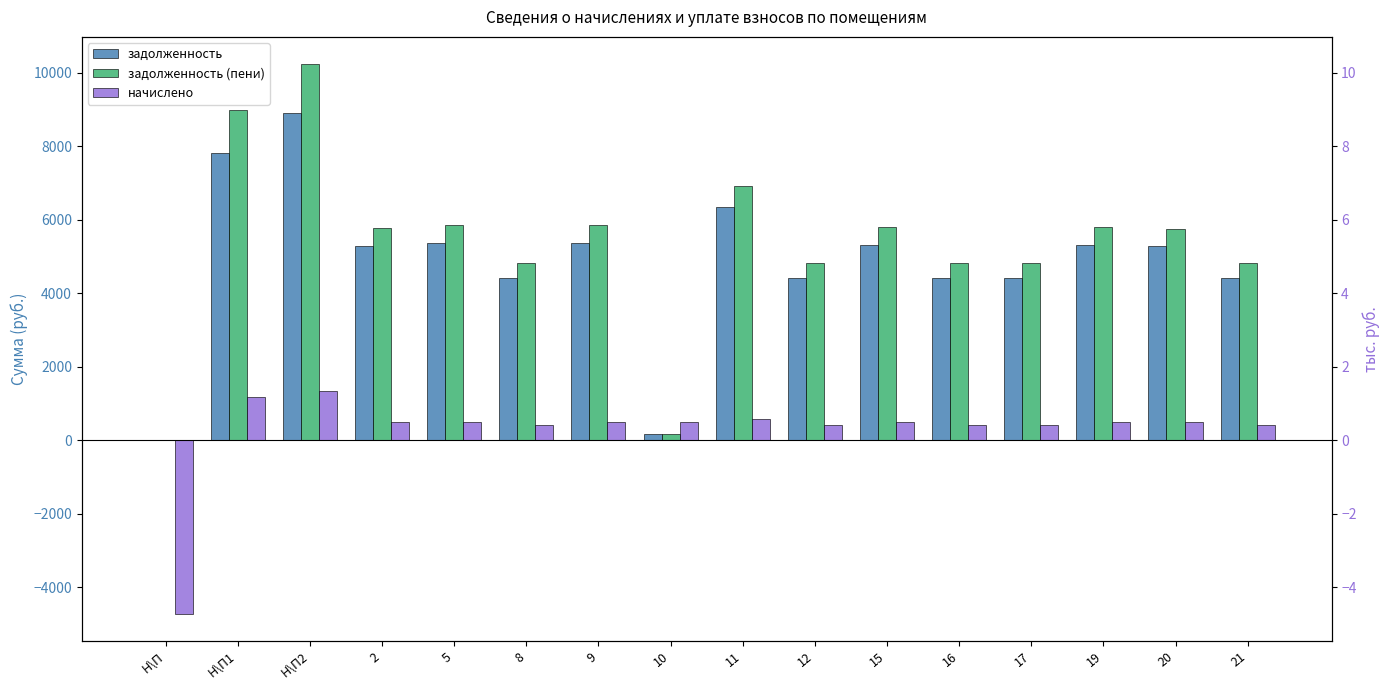

What is the sum of the задолженность (пени) values at Н\П and 17?

4834.3